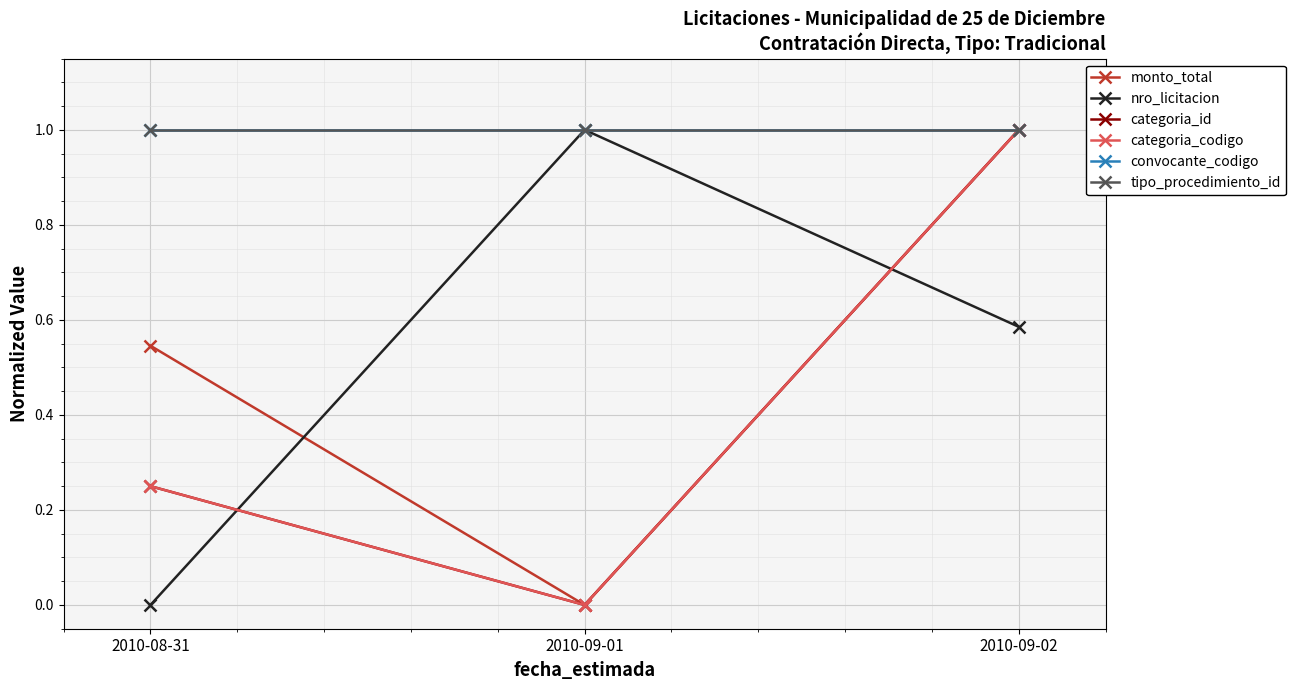

How many categoria_id values are between 0 and 1?

3